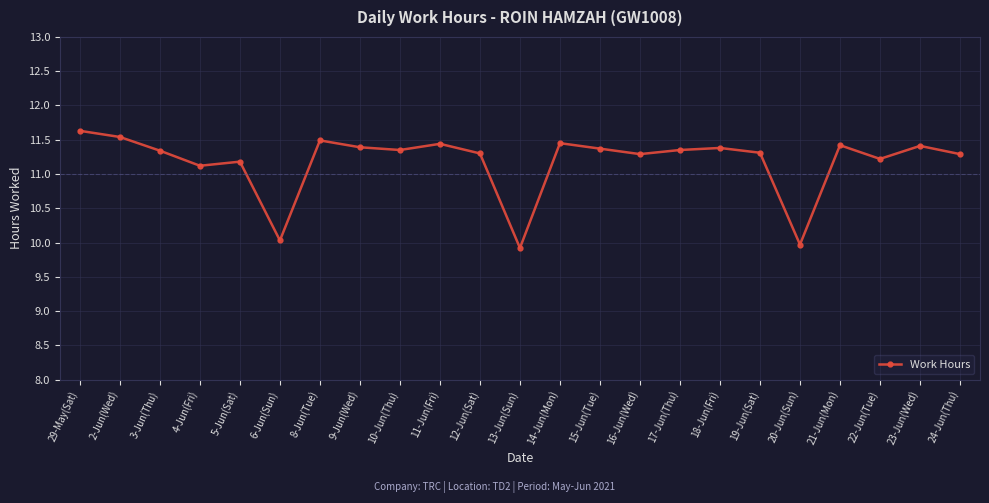

True or false: there are more than 2 points higher than both neighbors.

True